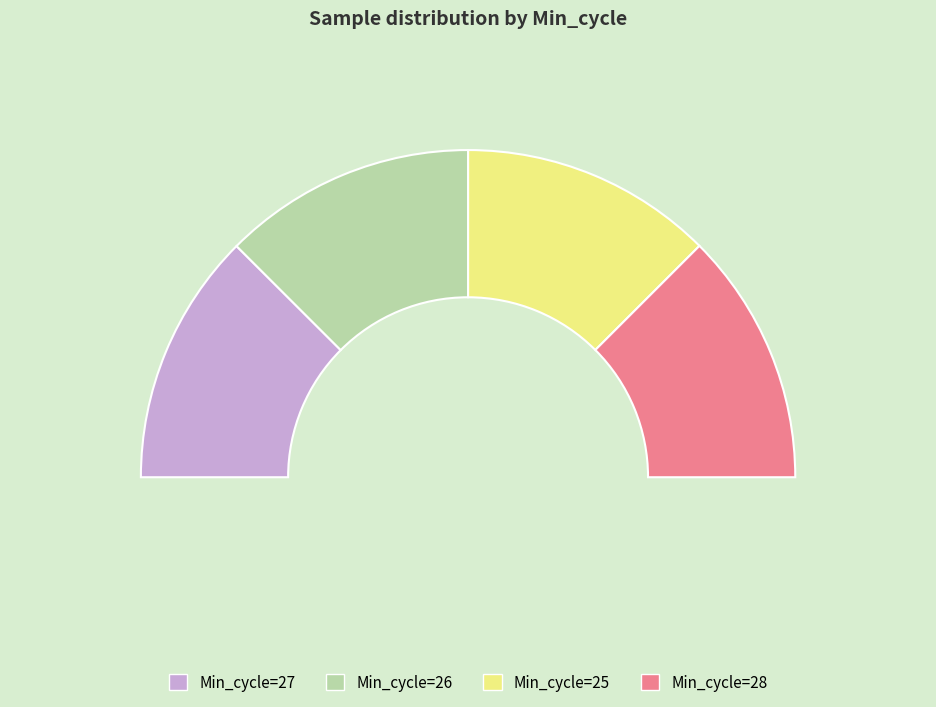

What is the largest slice in the pie chart?

Min_cycle=26